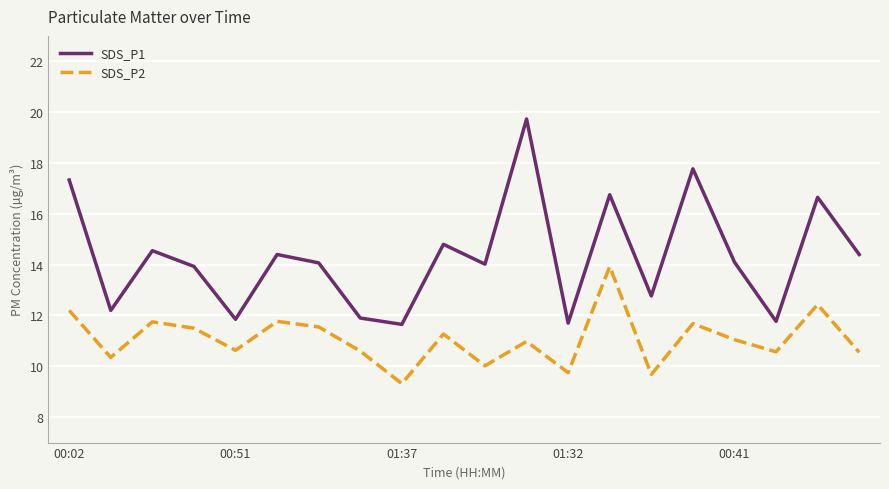

How many categories are shown in the chart?

20